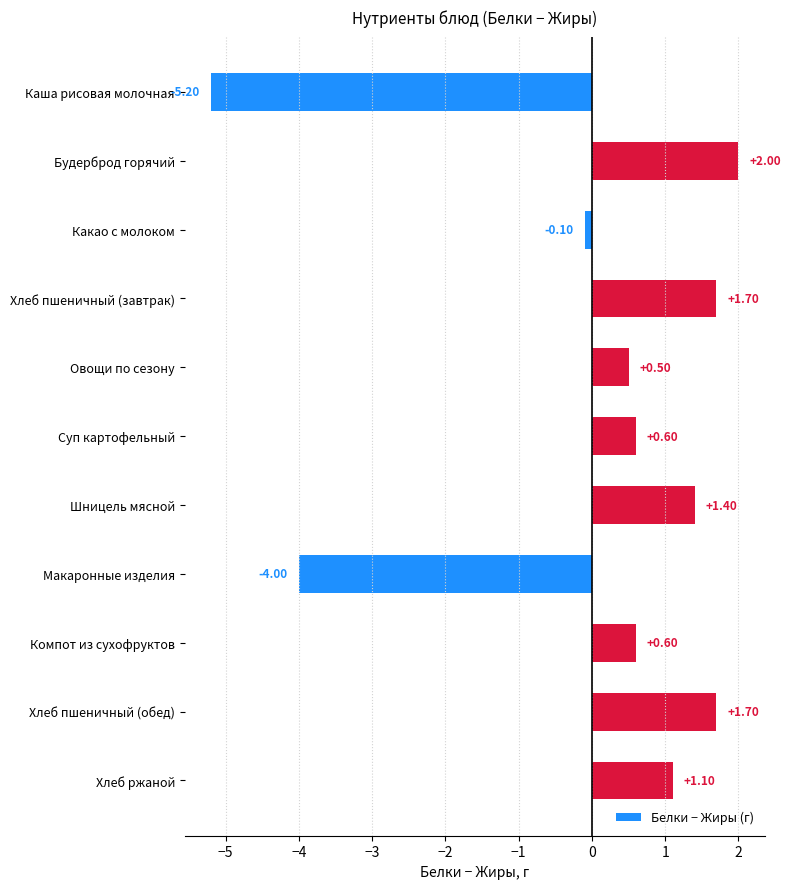

What is the change in value from Каша рисовая молочная to Будерброд горячий?

+7.2